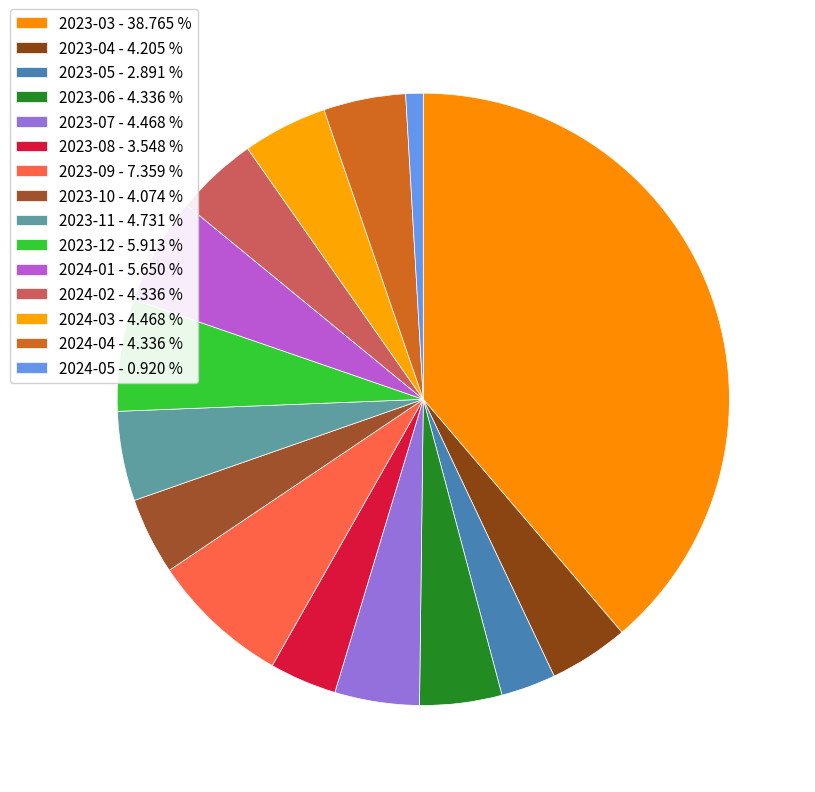

How many segments does this pie chart have?

15